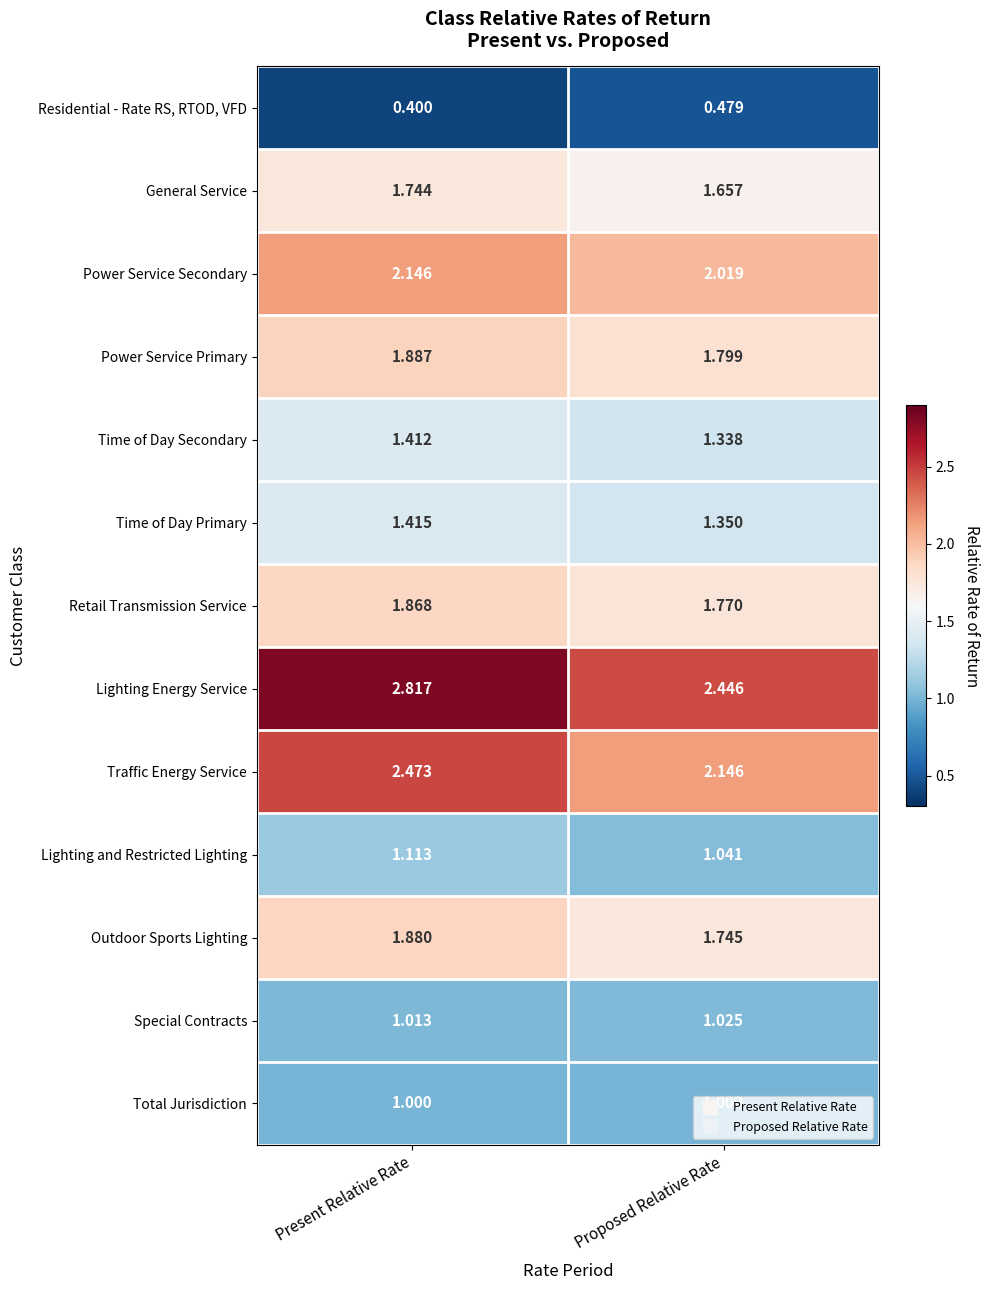

Where is Outdoor Sports Lighting nearest to the value 1?

Proposed Relative Rate